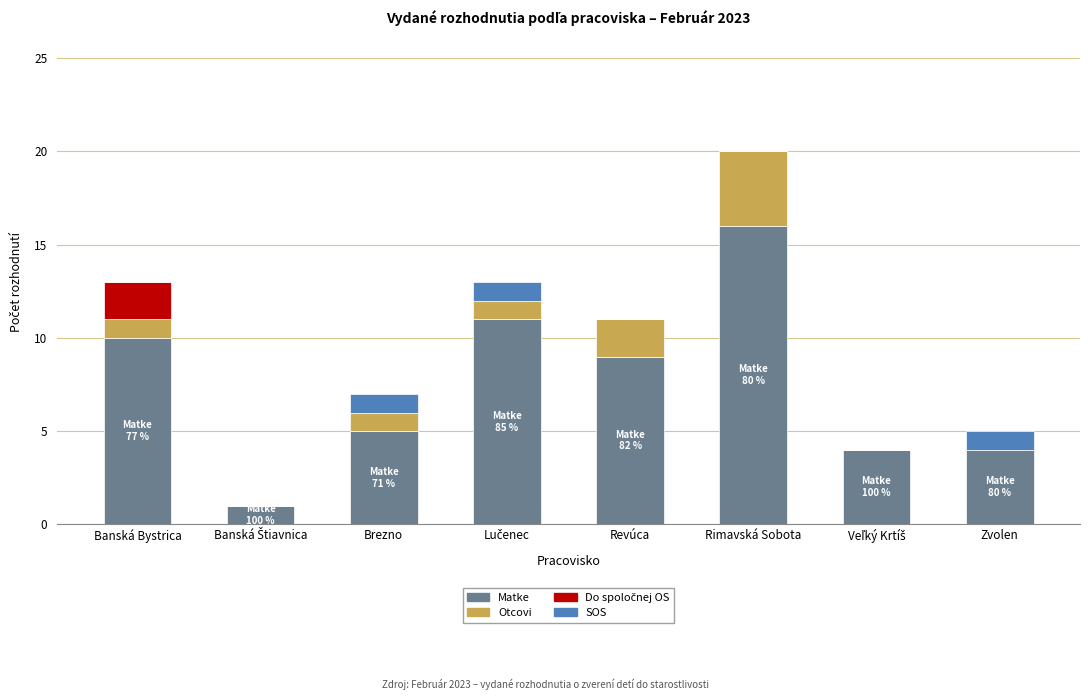

What is the sum of all Matke values?

60